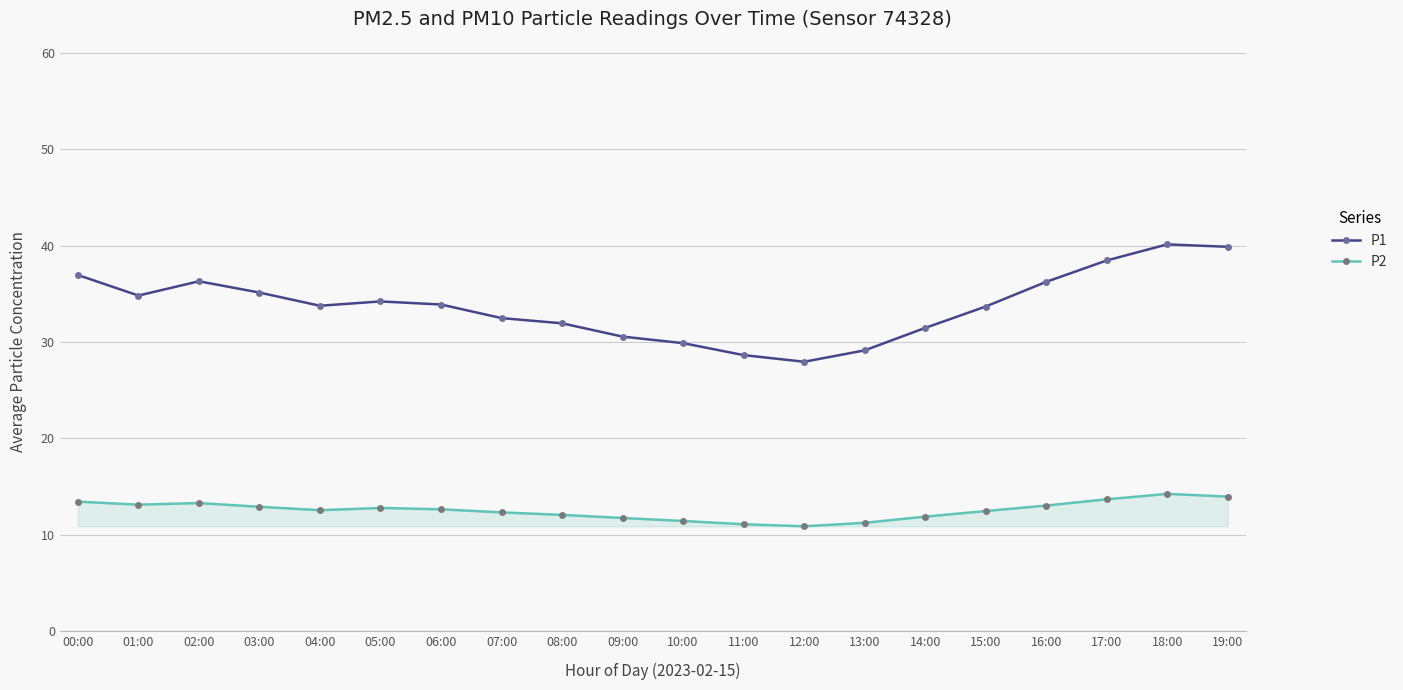

True or false: P2 and P1 intersect in this chart.

False